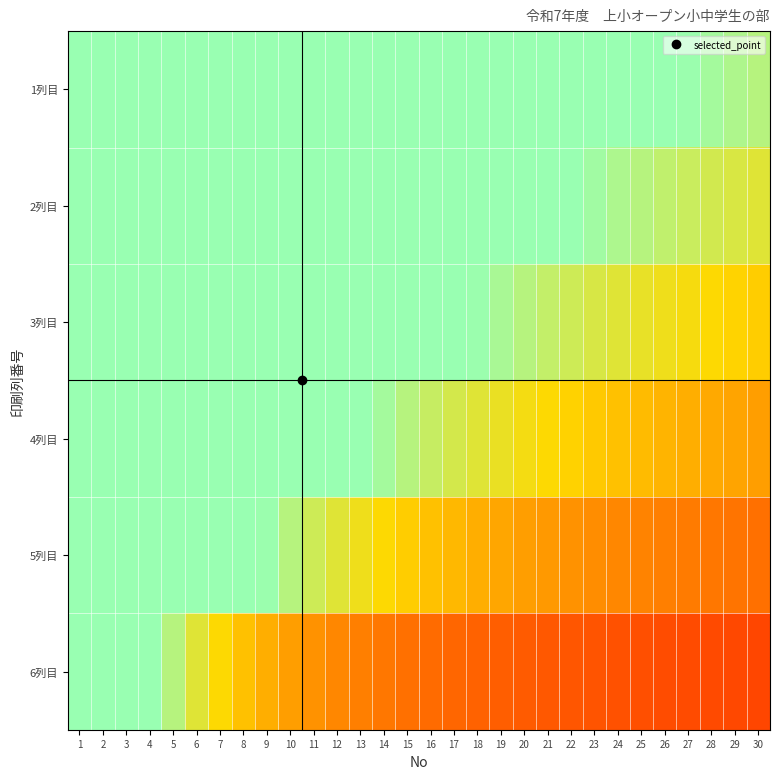

Reading left to right, what are all the values shown in this chart?

1列目: 1=1.0	2=1.0	3=1.0	4=1.0	5=1.0	6=1.0	7=1.0	8=1.0	9=1.0	10=1.0	11=1.0	12=1.0	13=1.0	14=1.0	15=1.0	16=1.0	17=1.0	18=1.0	19=1.0	20=1.0	21=1.0	22=1.0	23=1.0	24=1.0	25=1.0	26=1.0	27=1.0	28=1.0	29=0.9	30=0.9
2列目: 1=1.0	2=1.0	3=1.0	4=1.0	5=1.0	6=1.0	7=1.0	8=1.0	9=1.0	10=1.0	11=1.0	12=1.0	13=1.0	14=1.0	15=1.0	16=1.0	17=1.0	18=1.0	19=1.0	20=1.0	21=1.0	22=1.0	23=1.0	24=0.9	25=0.9	26=0.9	27=0.8	28=0.8	29=0.8	30=0.8
3列目: 1=1.0	2=1.0	3=1.0	4=1.0	5=1.0	6=1.0	7=1.0	8=1.0	9=1.0	10=1.0	11=1.0	12=1.0	13=1.0	14=1.0	15=1.0	16=1.0	17=1.0	18=1.0	19=0.9	20=0.9	21=0.9	22=0.8	23=0.8	24=0.8	25=0.7	26=0.7	27=0.7	28=0.7	29=0.7	30=0.6
4列目: 1=1.0	2=1.0	3=1.0	4=1.0	5=1.0	6=1.0	7=1.0	8=1.0	9=1.0	10=1.0	11=1.0	12=1.0	13=1.0	14=1.0	15=0.9	16=0.8	17=0.8	18=0.8	19=0.7	20=0.7	21=0.7	22=0.6	23=0.6	24=0.6	25=0.6	26=0.6	27=0.5	28=0.5	29=0.5	30=0.5
5列目: 1=1.0	2=1.0	3=1.0	4=1.0	5=1.0	6=1.0	7=1.0	8=1.0	9=1.0	10=0.9	11=0.8	12=0.8	13=0.7	14=0.7	15=0.6	16=0.6	17=0.6	18=0.5	19=0.5	20=0.5	21=0.5	22=0.5	23=0.4	24=0.4	25=0.4	26=0.4	27=0.4	28=0.4	29=0.4	30=0.4
6列目: 1=1.0	2=1.0	3=1.0	4=1.0	5=0.9	6=0.8	7=0.7	8=0.6	9=0.5	10=0.5	11=0.5	12=0.4	13=0.4	14=0.4	15=0.4	16=0.3	17=0.3	18=0.3	19=0.3	20=0.3	21=0.3	22=0.3	23=0.3	24=0.3	25=0.3	26=0.3	27=0.2	28=0.2	29=0.2	30=0.2